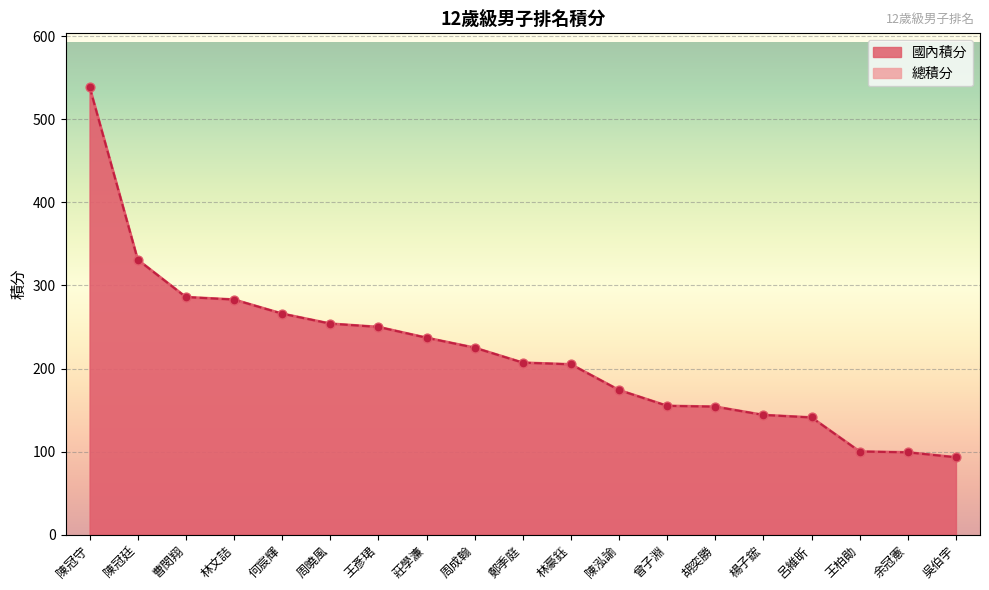

What is the total value across all series at 呂維昕?

282